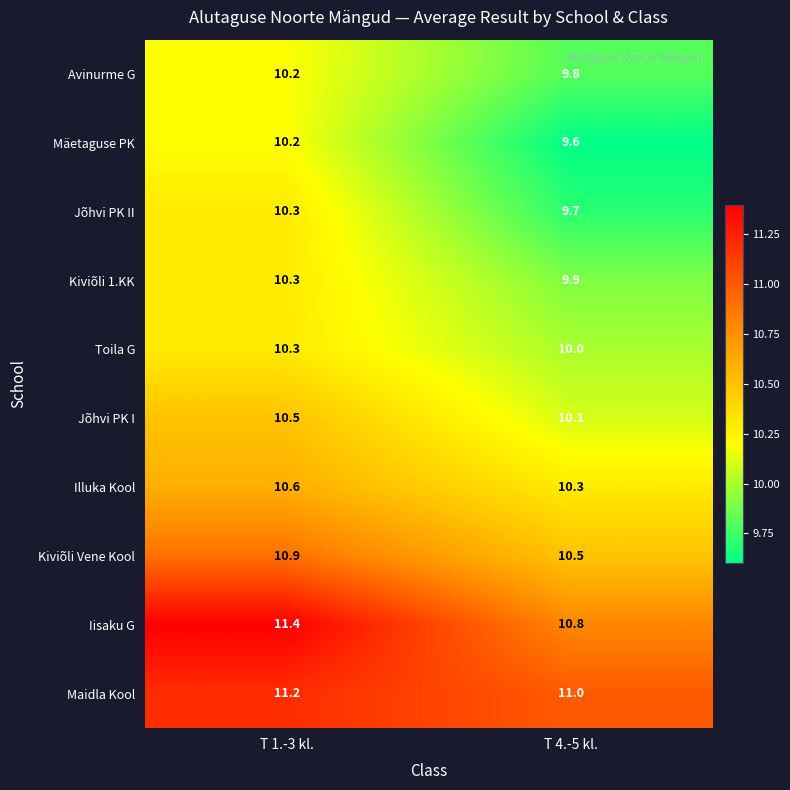

Where is Jõhvi PK II nearest to the value 10?

T 1.-3 kl.